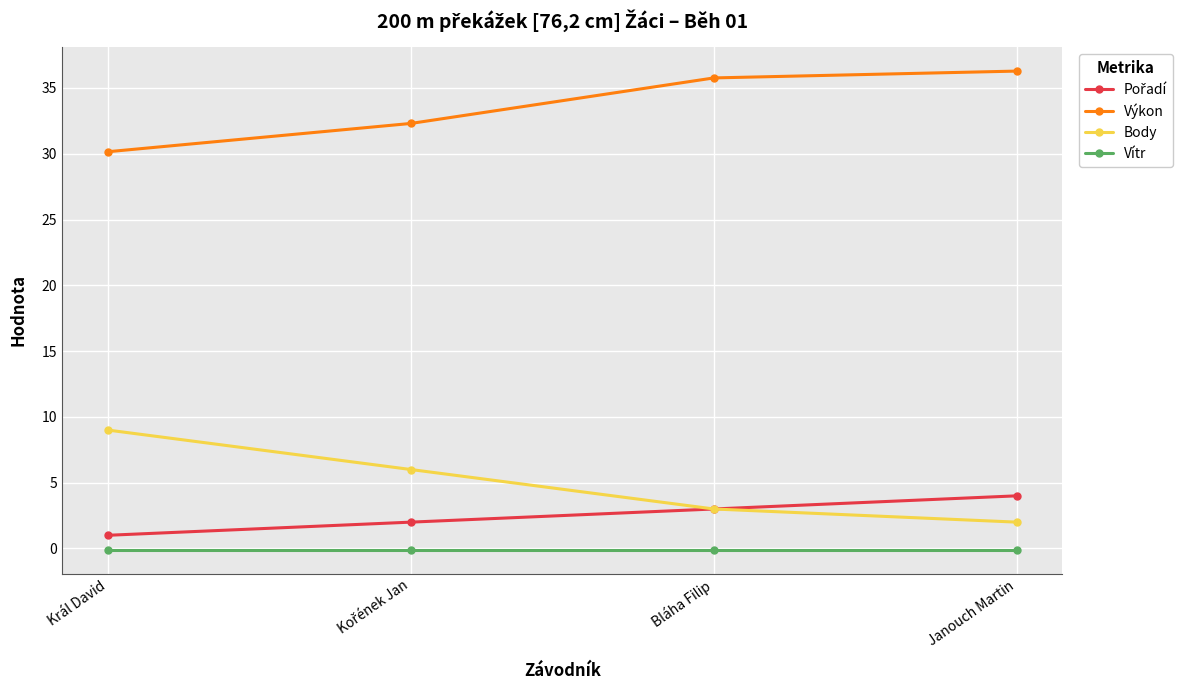

Is this an area chart (filled region under the line)?

No